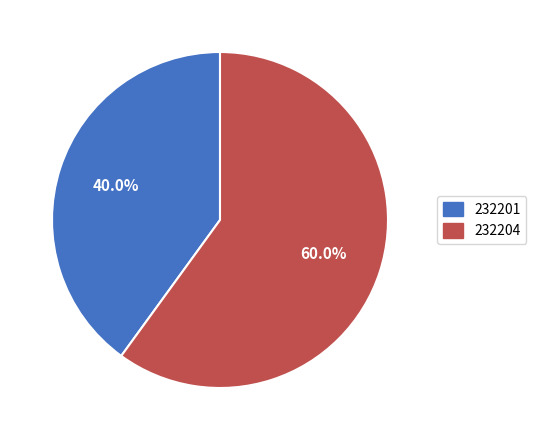

Do 232204 and 232201 together represent more than half of the pie?

Yes